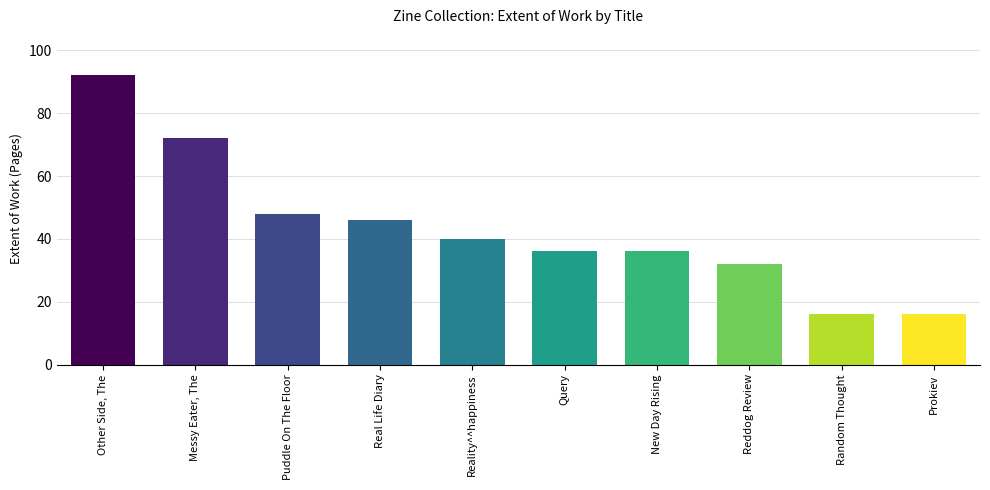

Read the value at Other Side, The, to the nearest 5.

90